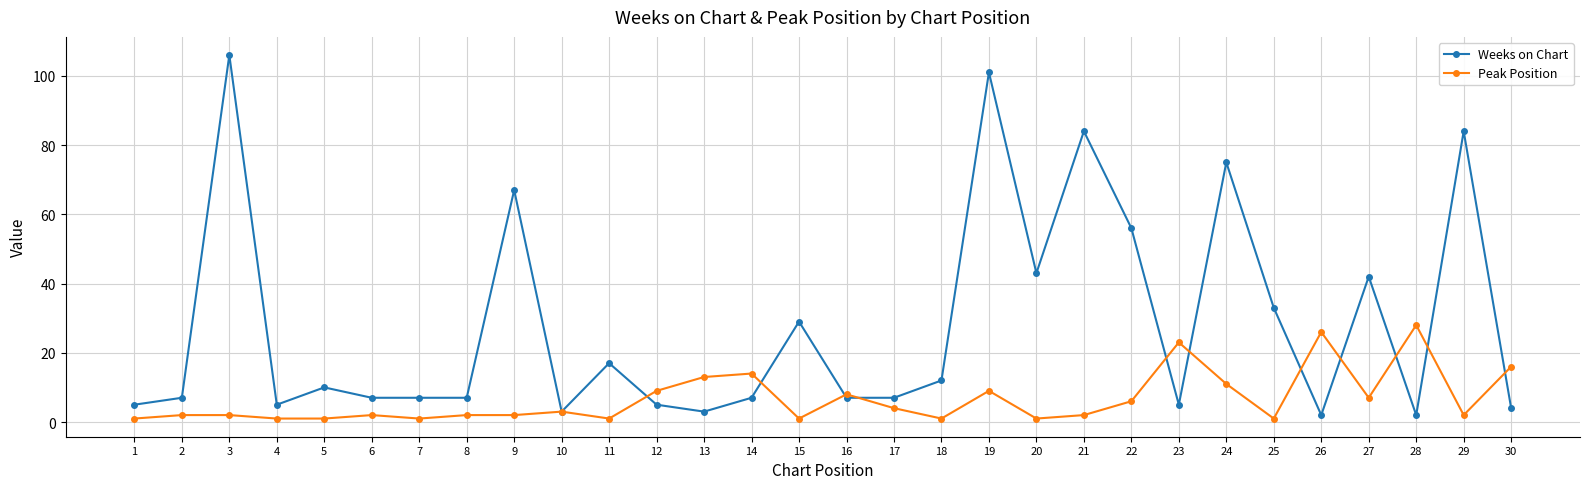

What is the sum of all Peak Position values?

200